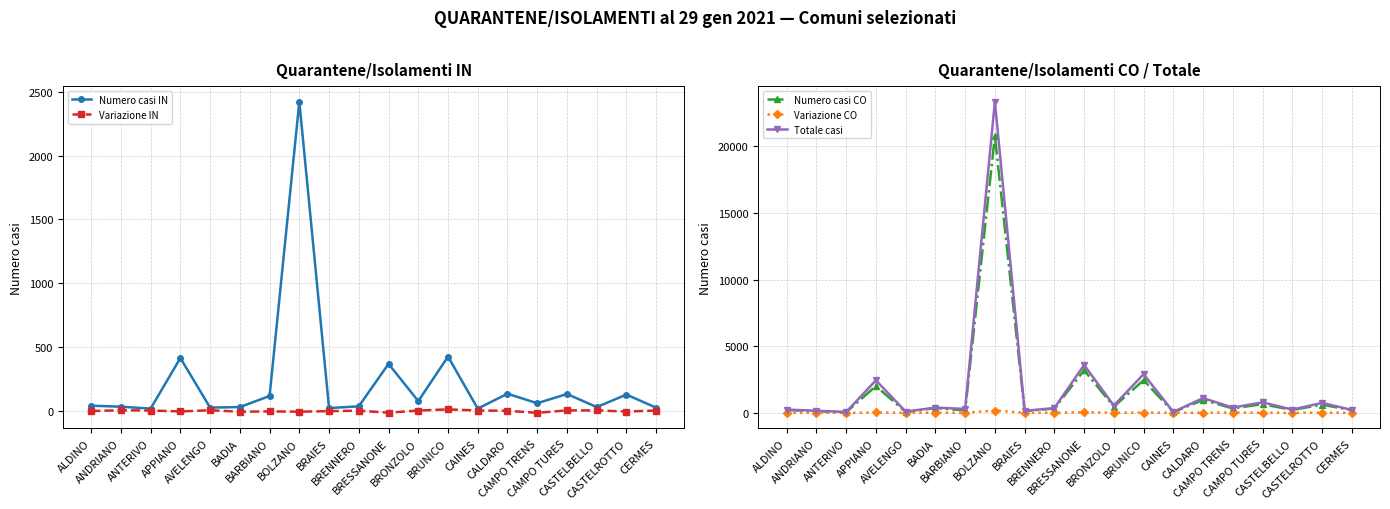

Which series has the widest spread of values?

Totale casi